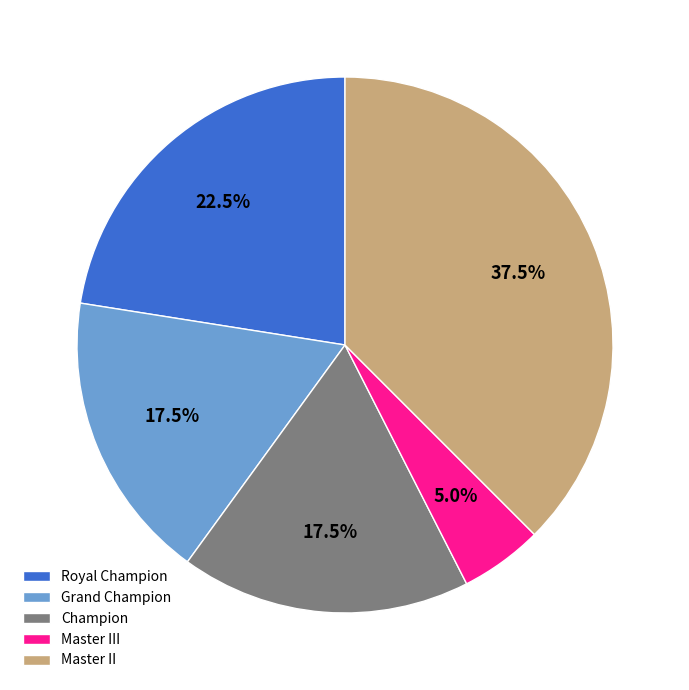

Approximately how many times larger is the value at Grand Champion compared to Champion?

1.0